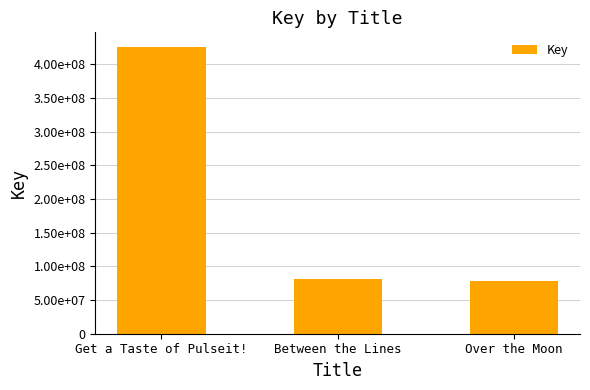

What is the sum of the values at Over the Moon and Get a Taste of Pulseit!?

503795737